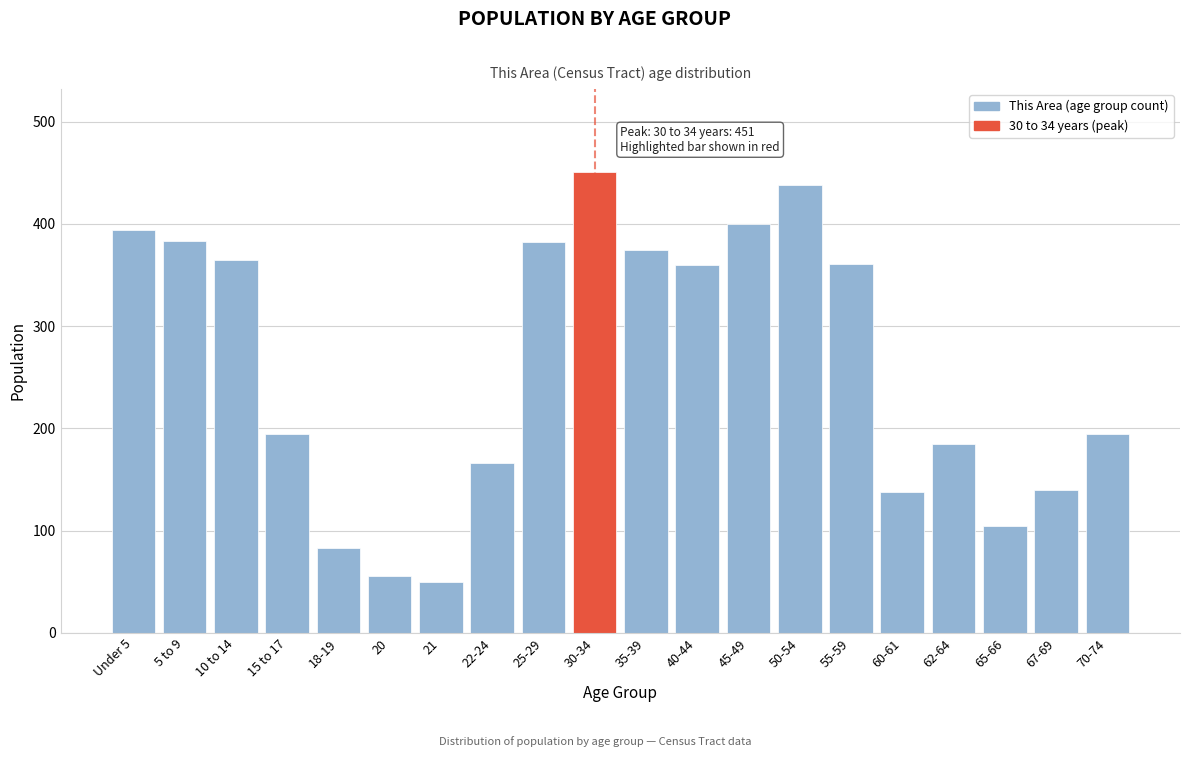

What is the sum of all values?

5222